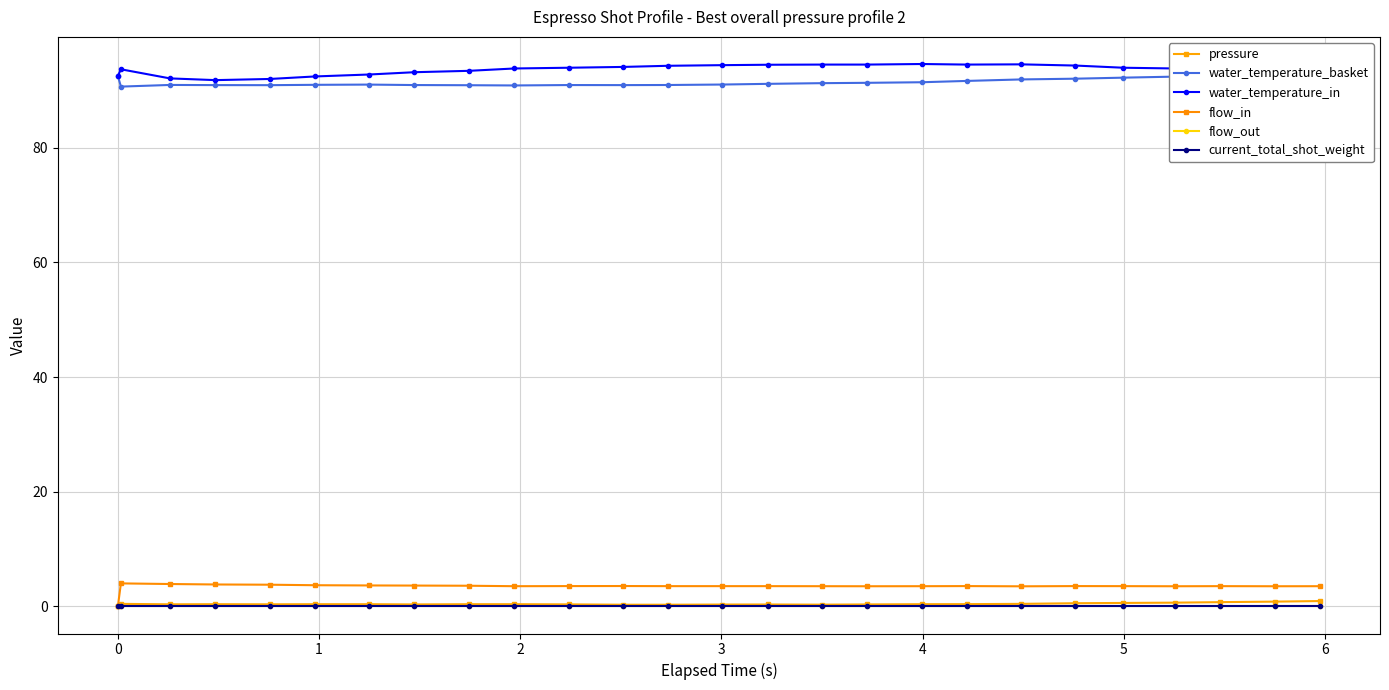

Is it true that water_temperature_basket equals 60.9 at 25?

False